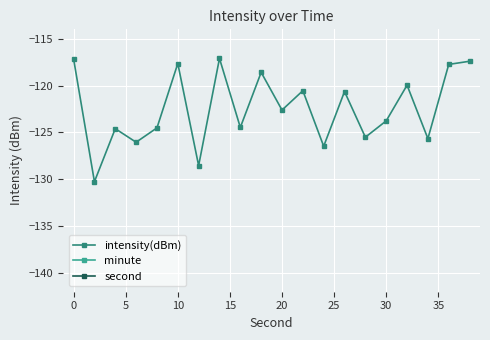

The value of intensity(dBm) at 0 is -176.8. True or false?

False